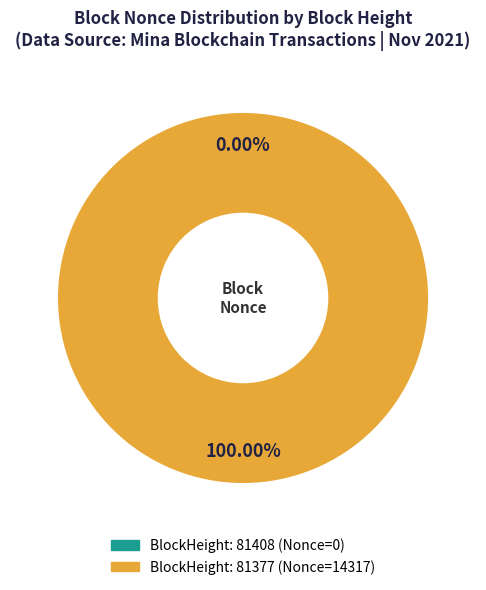

Does 81408 represent more than half of the total?

No